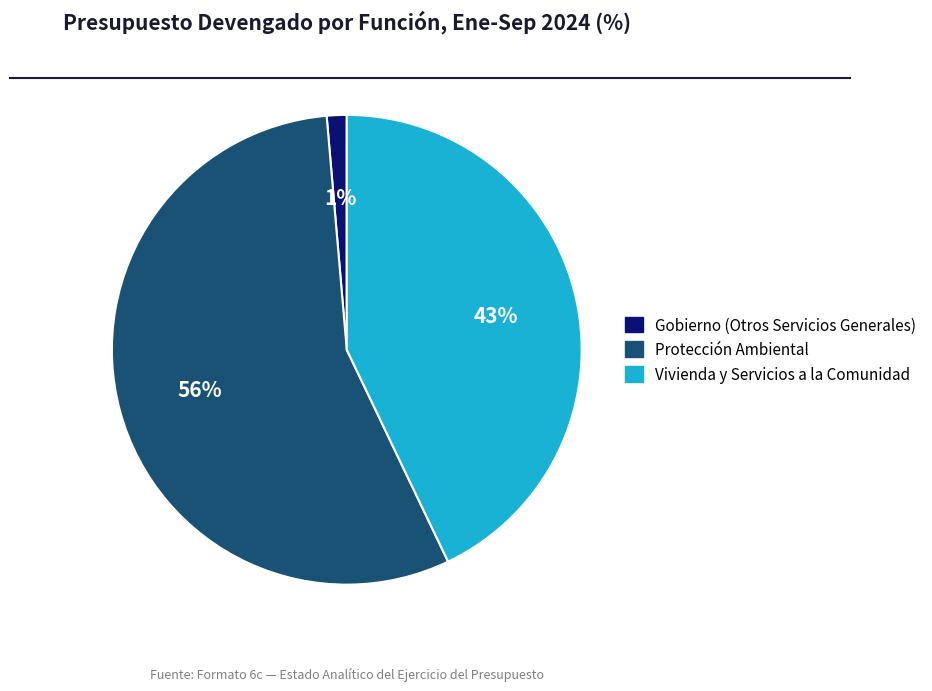

How many slices are in this pie chart?

3